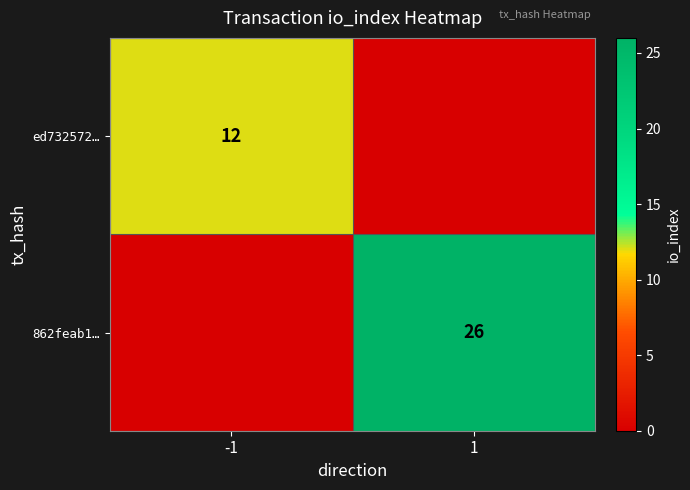

The value of ed732572… at -1 is 7. True or false?

False